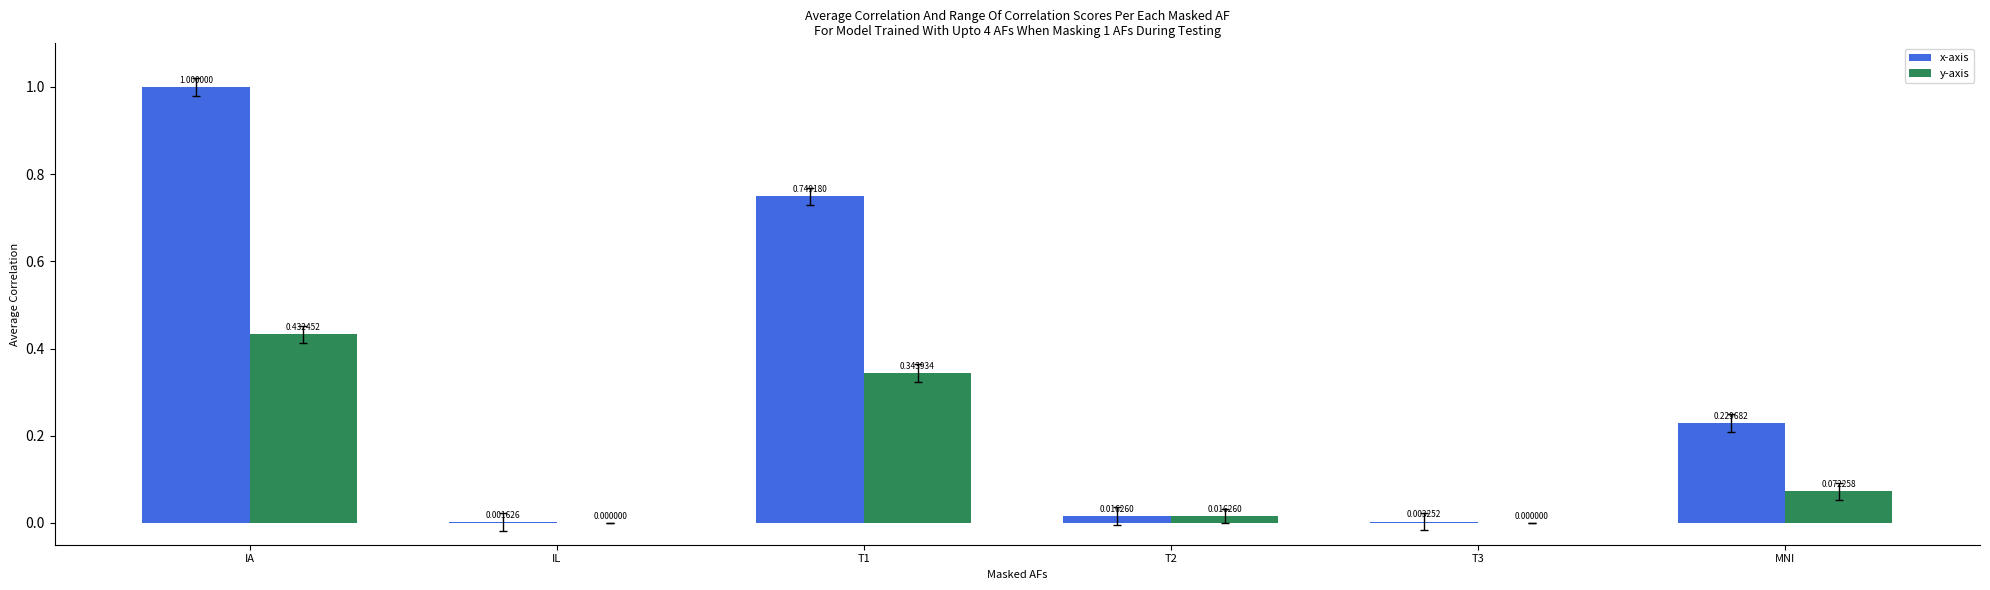

Which category has the highest value across all series?

IA